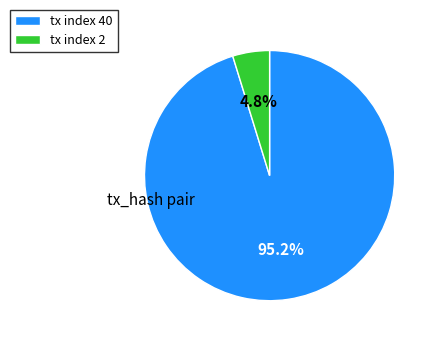

Which slice is the largest?

tx index 40